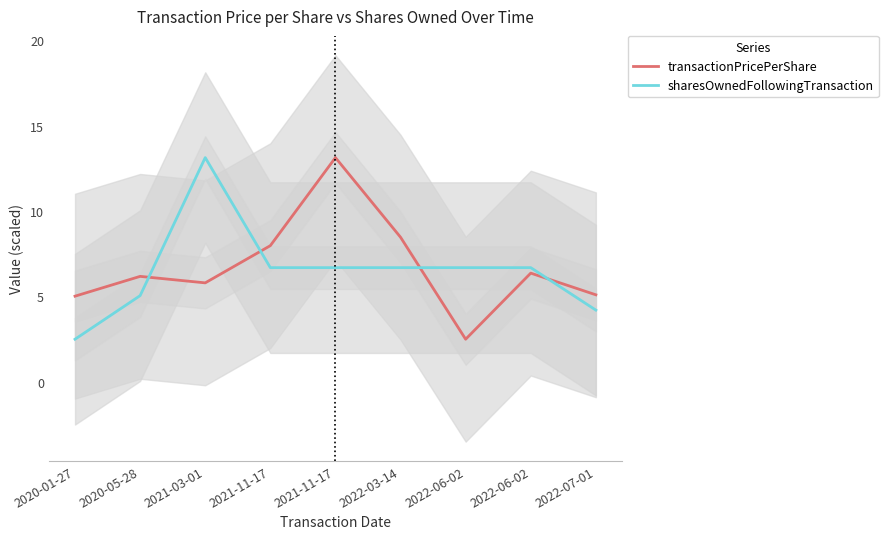

Where does the sharesOwnedFollowingTransaction series first go above 6?

2021-03-01